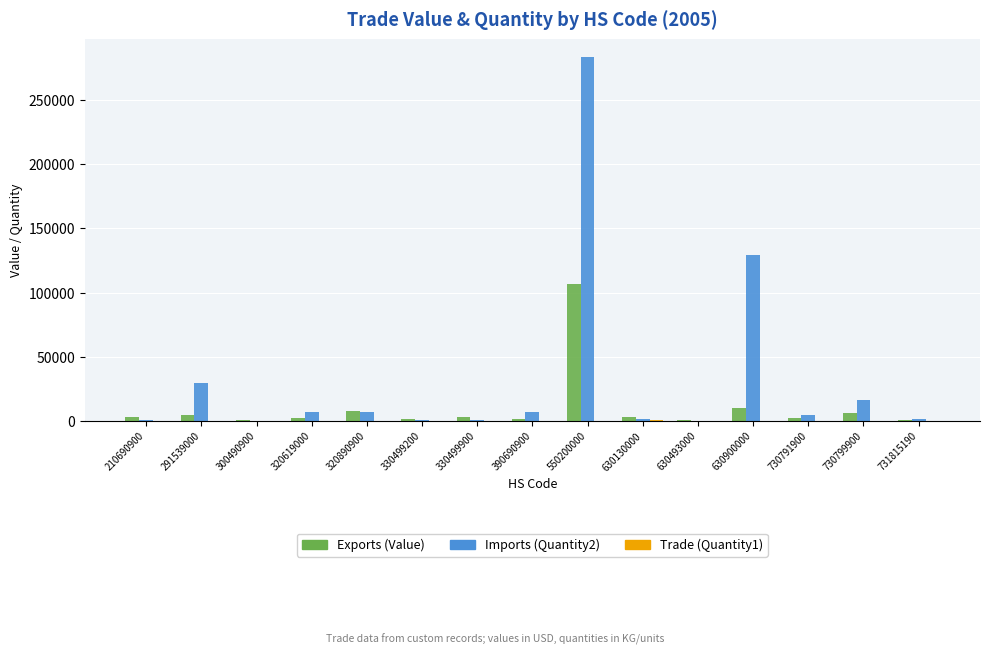

How many data points does each series have?

15